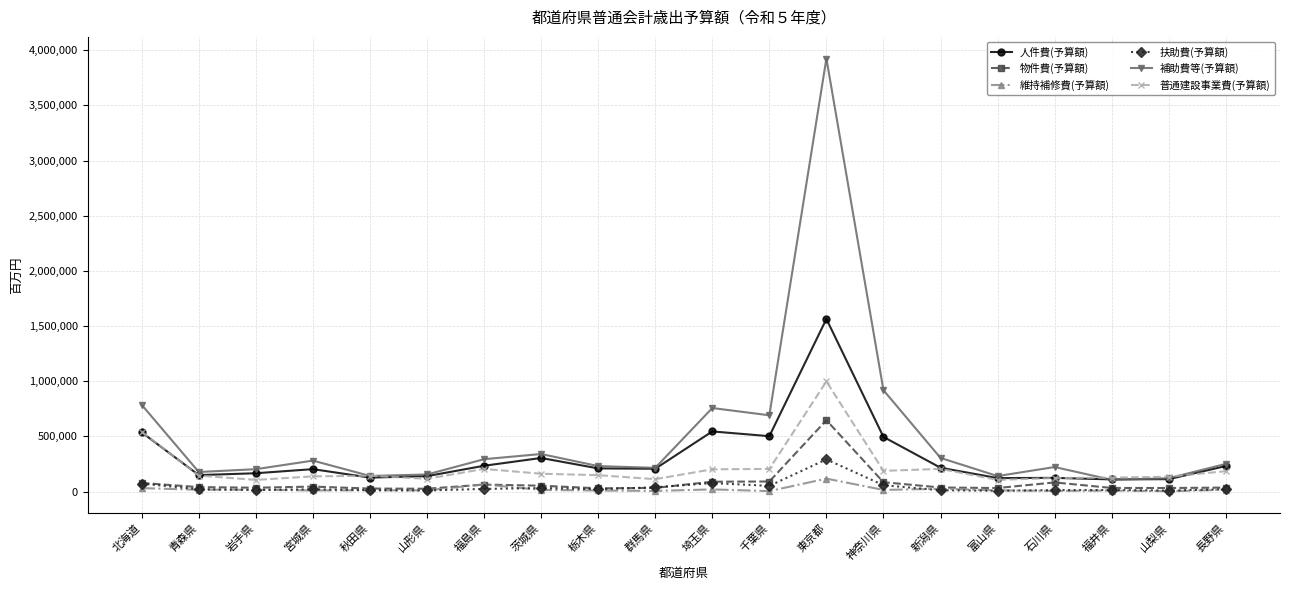

What position from the left is 茨城県?

8